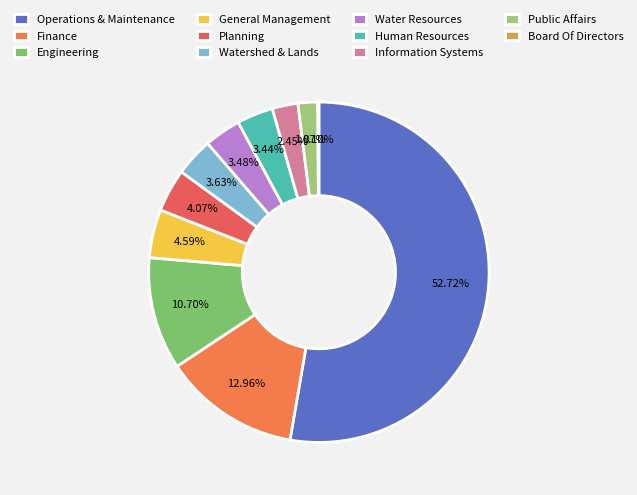

Which category has the biggest portion of the pie?

Operations & Maintenance